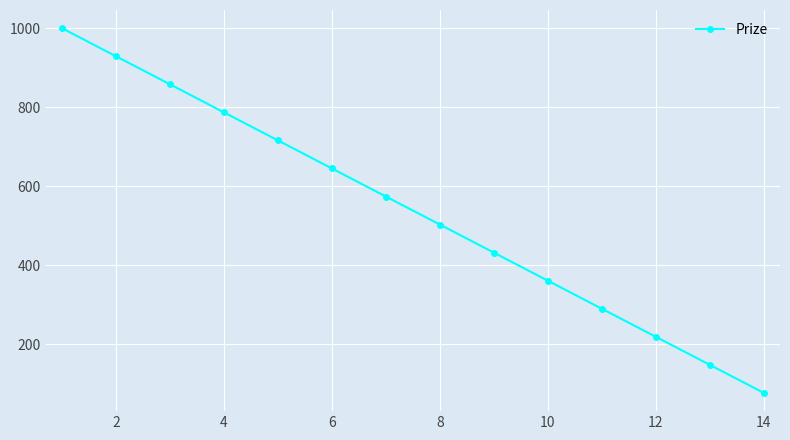

True or false: the data has more than 1 interior local peaks.

False